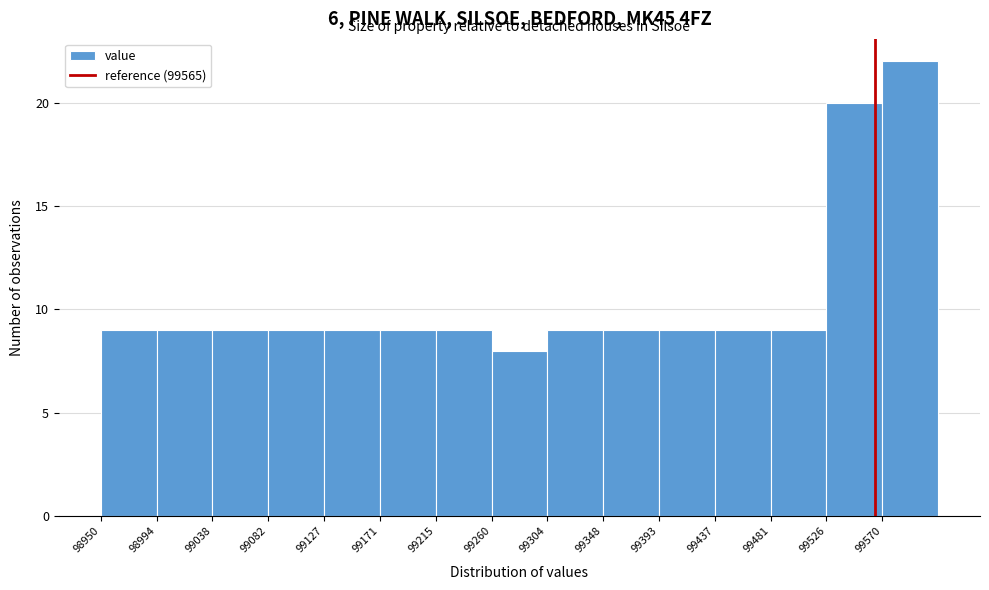

Reading left to right, transcribe this chart: for each bar, give the range it covers on the x-axis and its height. Neither the bar edges nor the heights are printed on the chart, so give them approximately, as read against the axes.

98950 to 98995: 9
98995 to 99040: 9
99040 to 99085: 9
99085 to 99125: 9
99125 to 99170: 9
99170 to 99215: 9
99215 to 99260: 9
99260 to 99305: 8
99305 to 99350: 9
99350 to 99395: 9
99395 to 99440: 9
99440 to 99480: 9
99480 to 99525: 9
99525 to 99570: 20
99570 to 99615: 22